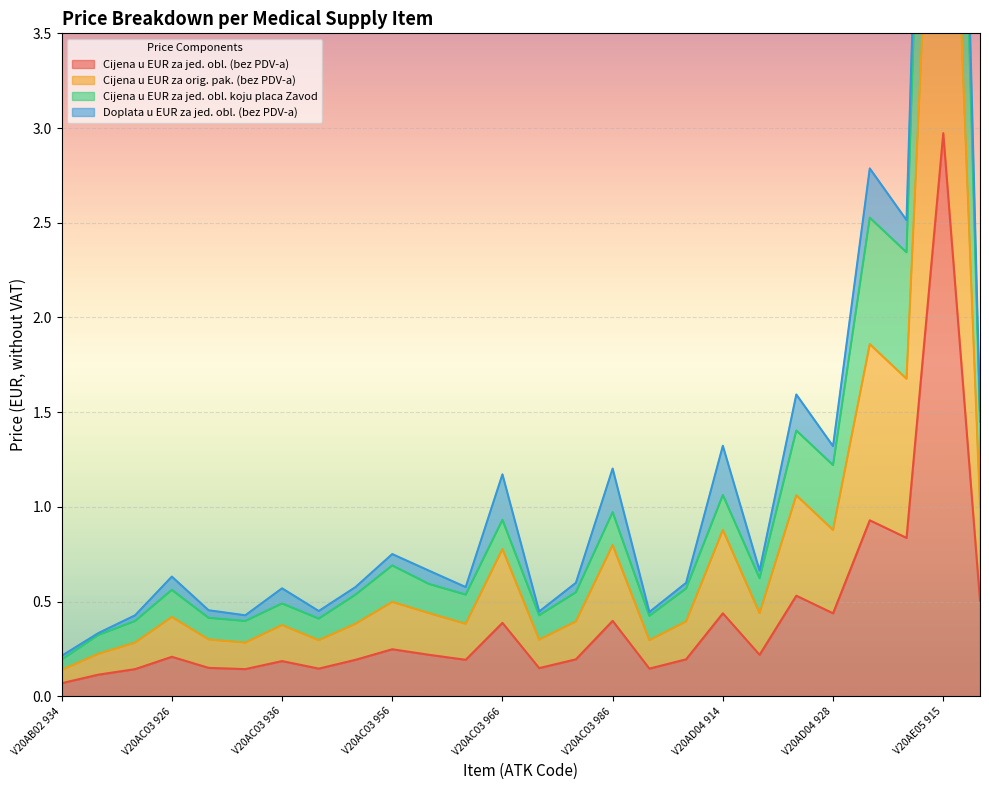

Between V20AC03 966 and V20AE05 915, which is larger?

V20AE05 915